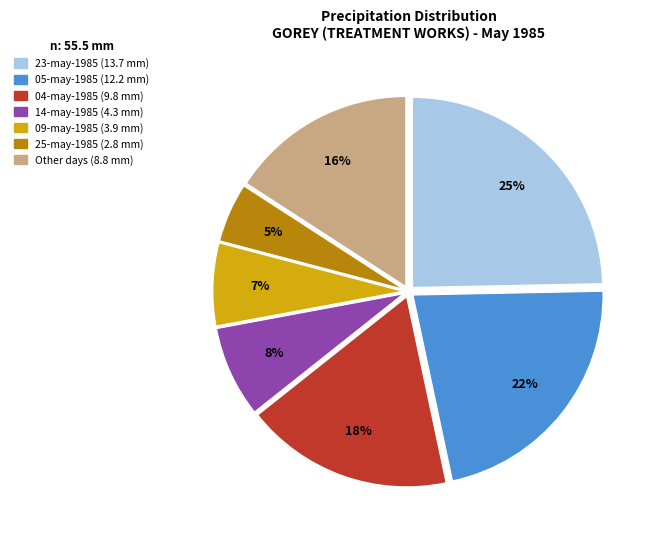

To the nearest percent, what is the difference between the largest and smallest slice percentages?

20%